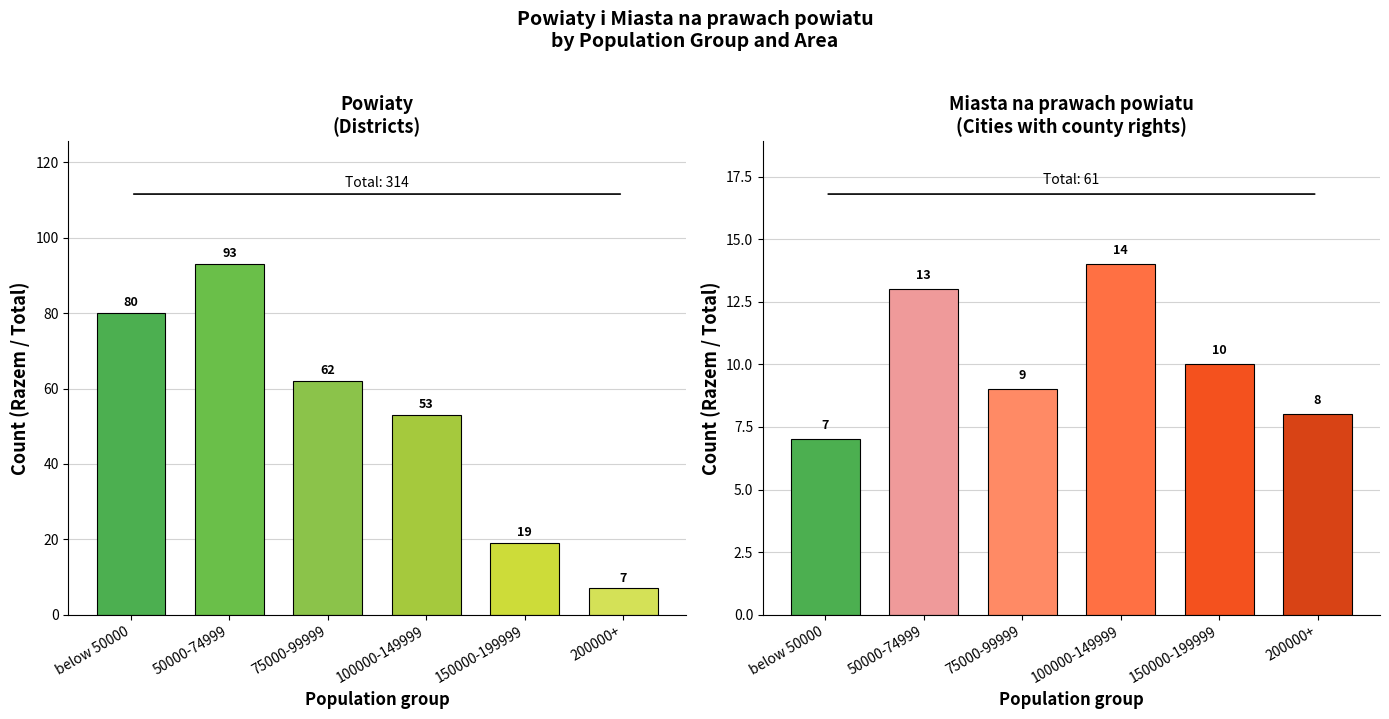

What is the difference between the maximum and minimum values in the Miasta na prawach powiatu series?

7